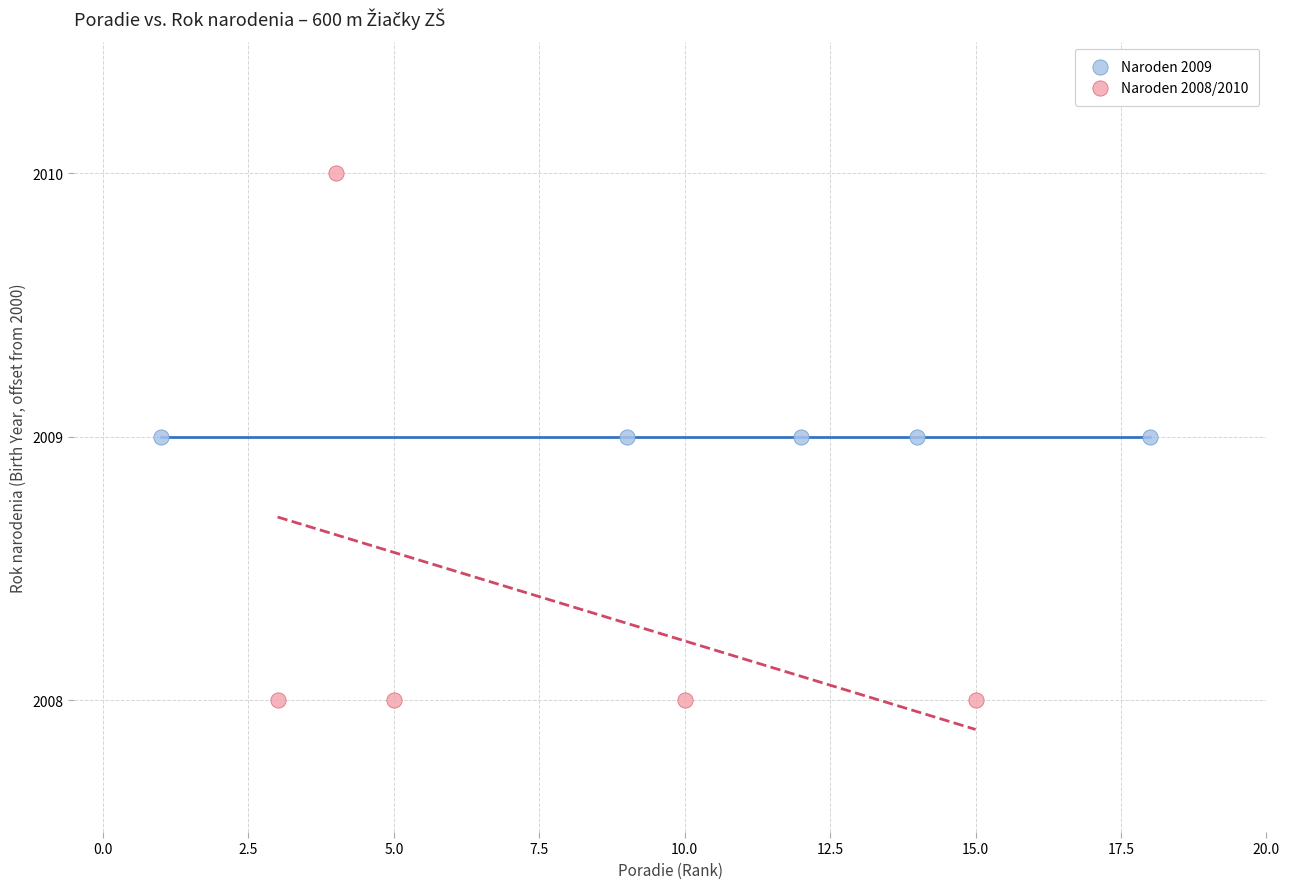

What are all the series names shown in the legend?

Naroden 2009, Naroden 2008/2010